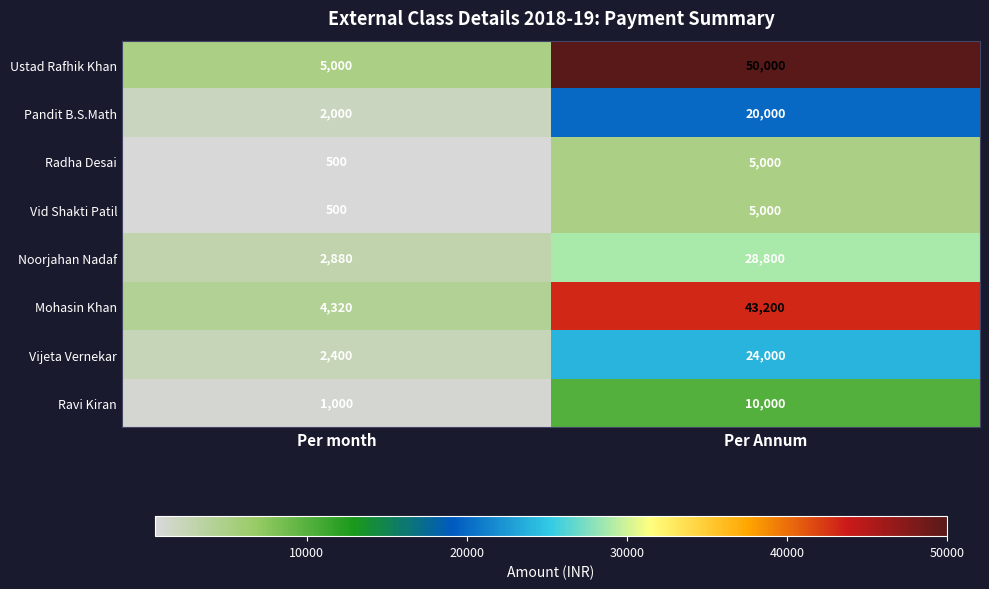

What is the total value across all series at Per Annum?

186000